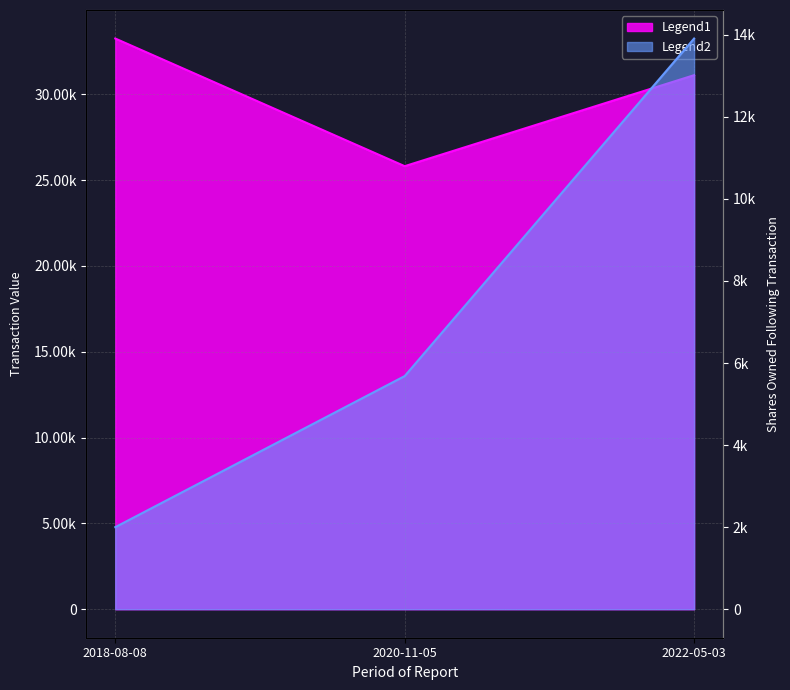

The sharesOwnedFollowingTransaction series shows 2455 at 2020-11-05. True or false?

False